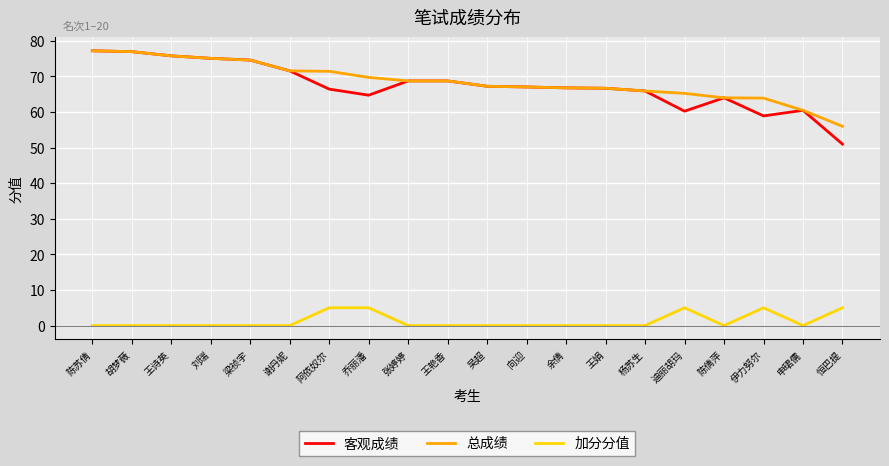

Where does the 总成绩 series first go above 68?

陈苏倩